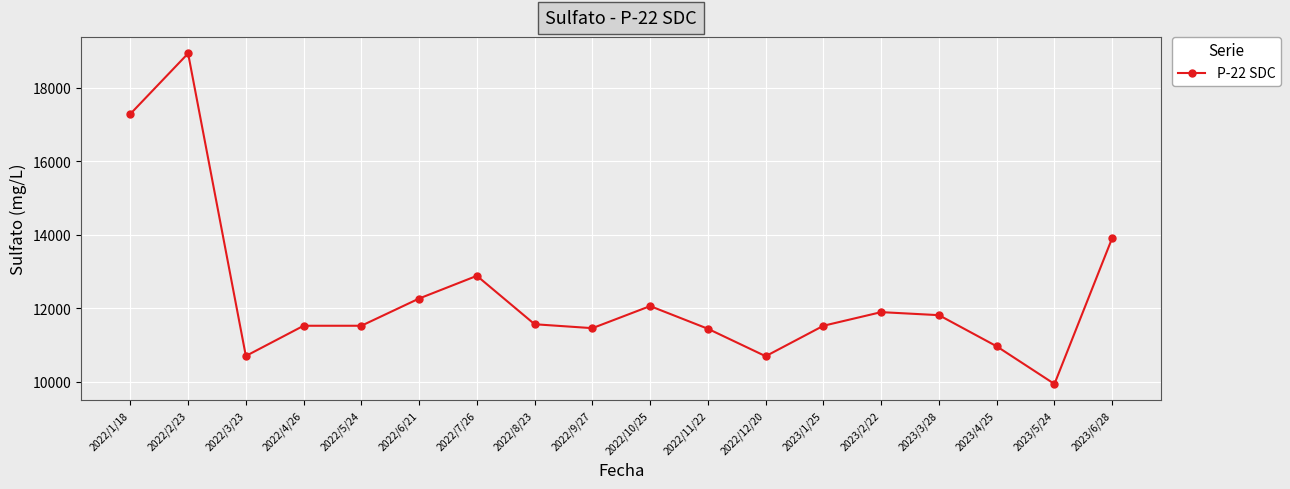

Where is the first local maximum?

2022/2/23